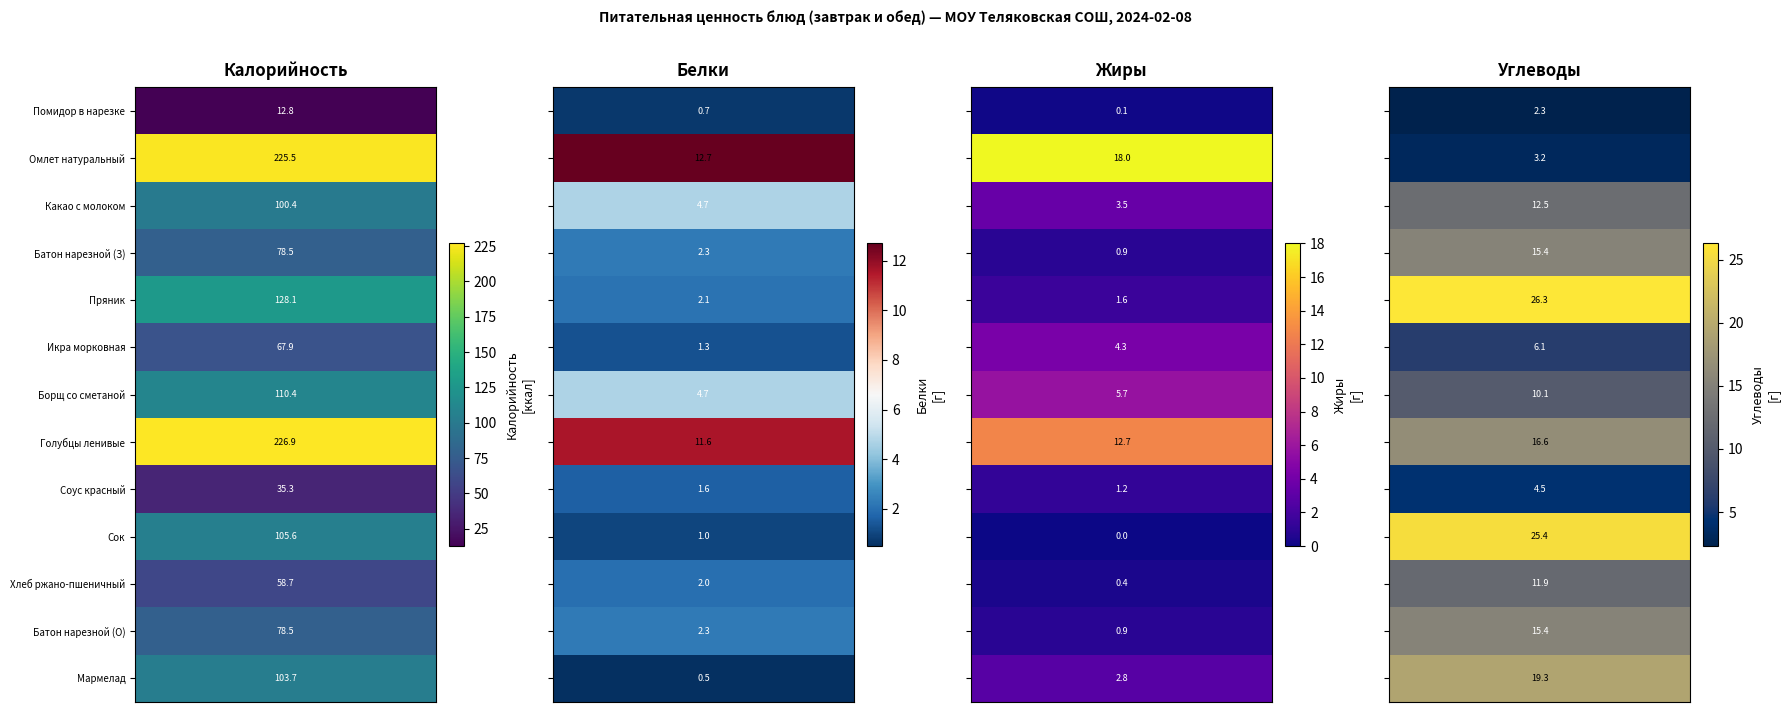

What is the difference between the second highest and second lowest values in the Икра морковная series?

1.8